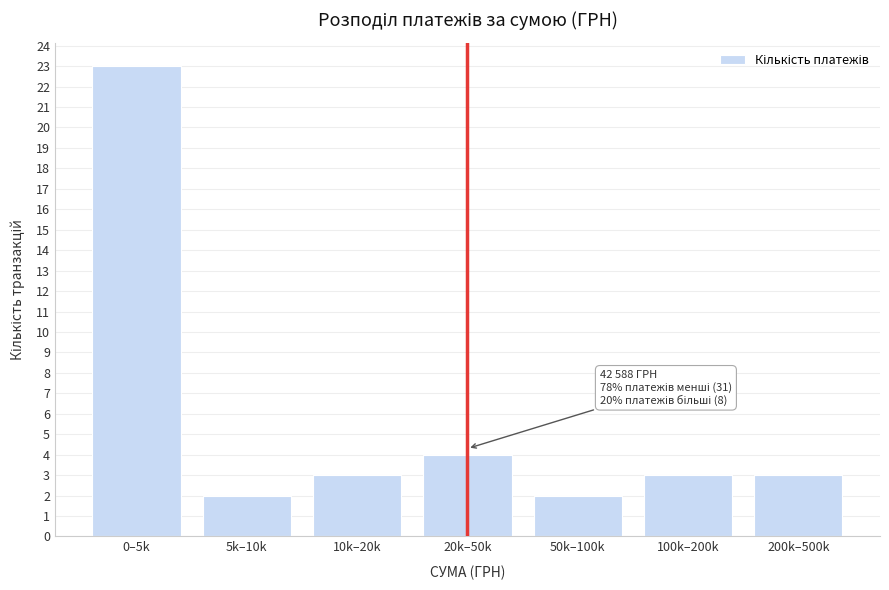

Reading right to left, transcribe all the data shown in this chart.

3	3	2	4	3	2	23